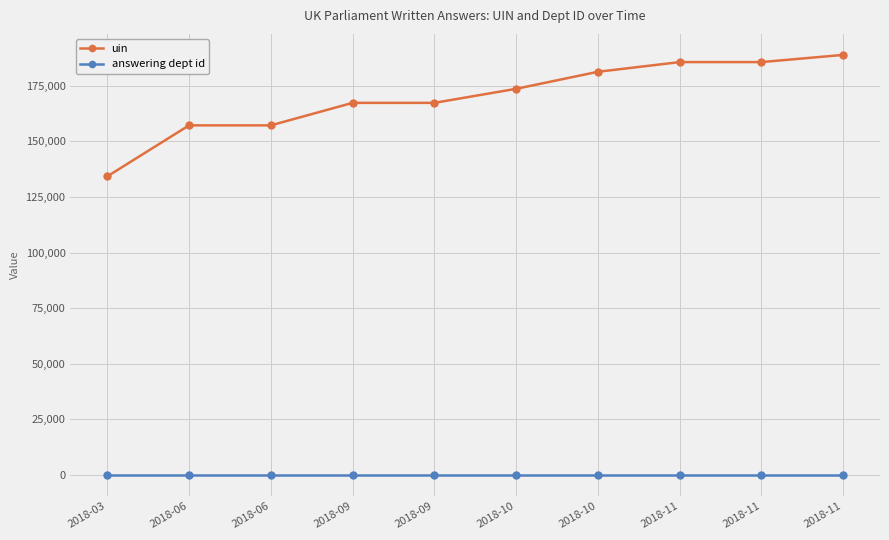

Rank the categories by answering dept id value from highest to lowest.

2018-03, 2018-06, 2018-06, 2018-09, 2018-09, 2018-10, 2018-10, 2018-11, 2018-11, 2018-11